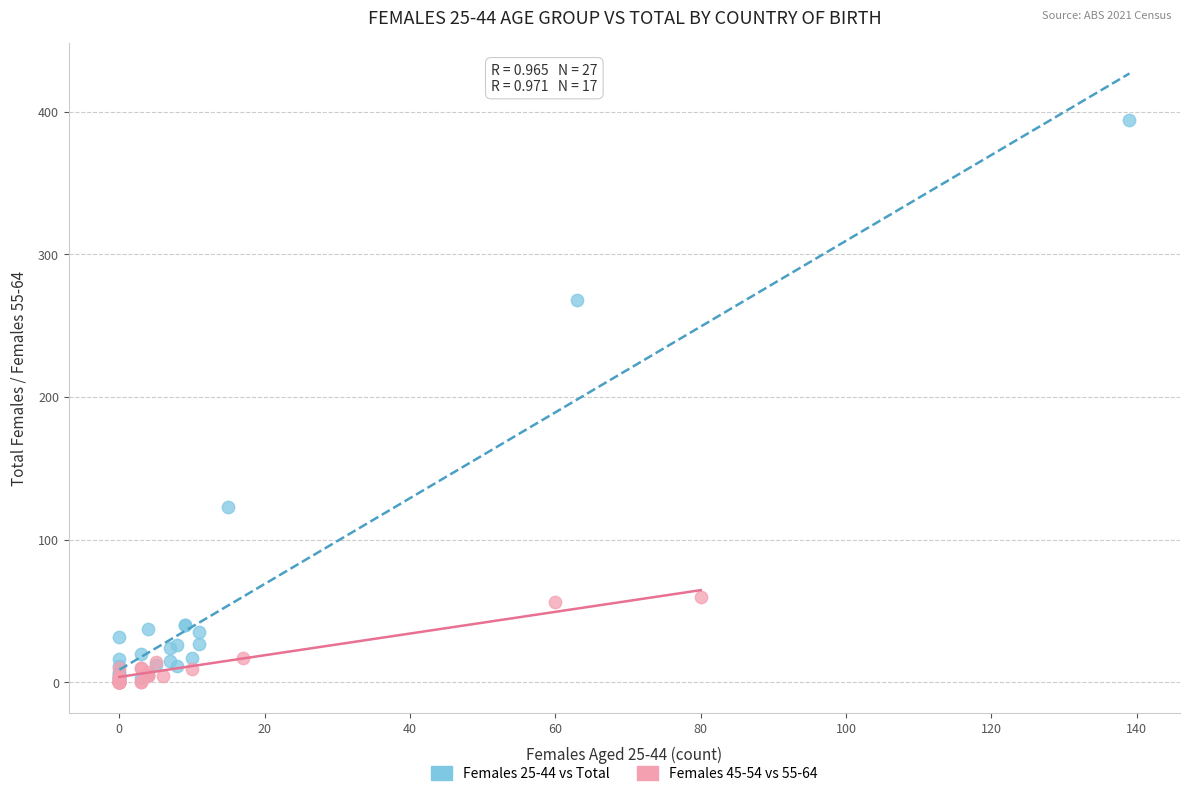

Which series has the widest spread of Y values?

Females 25-44 vs Total